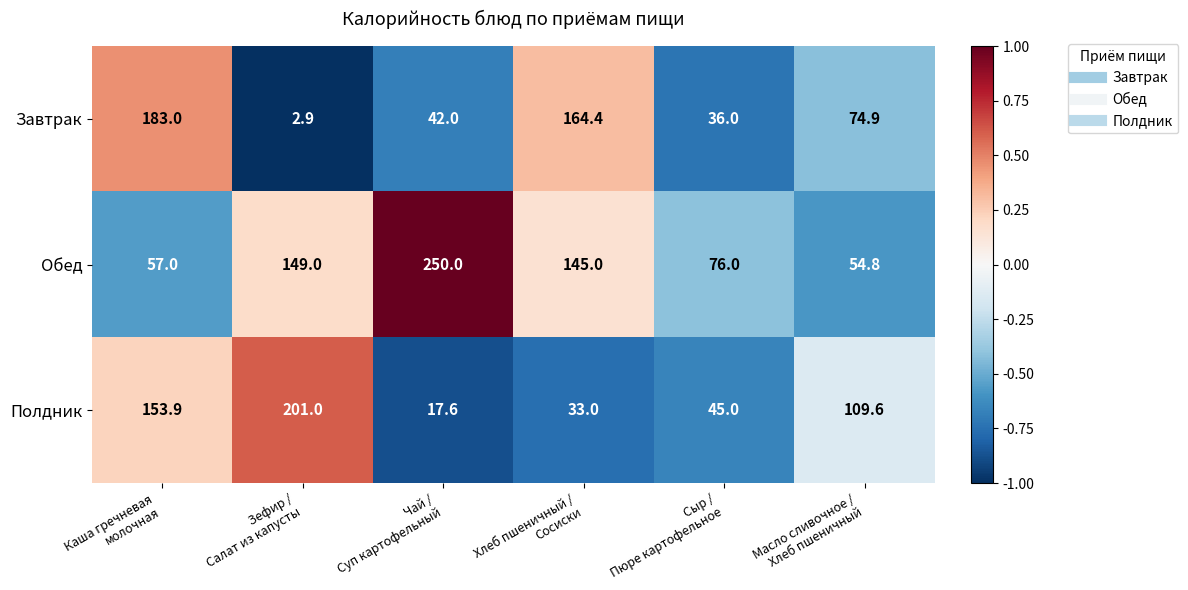

What is the minimum value shown in the chart?

2.9